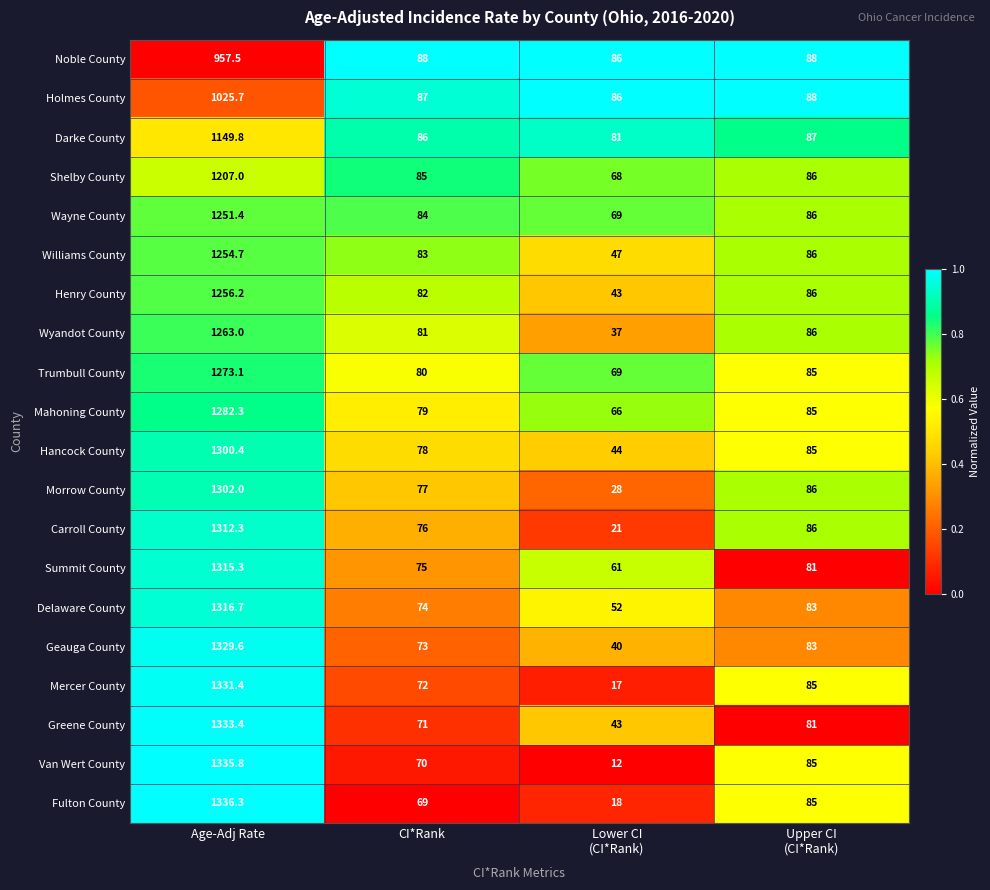

How many data points does each series have?

4